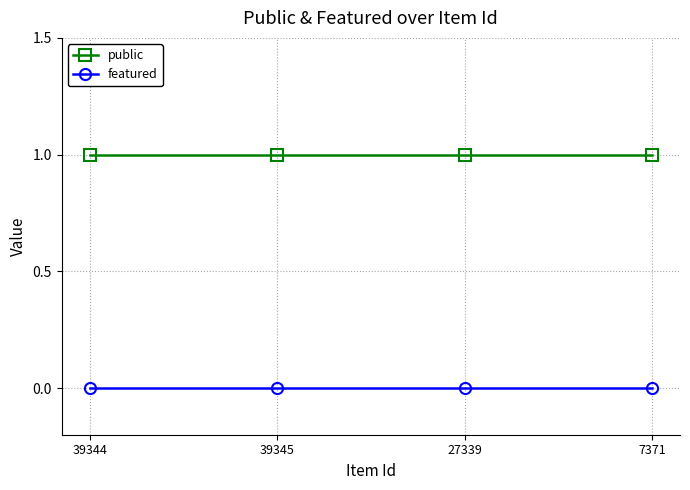

What is the highest value of the public series?

1